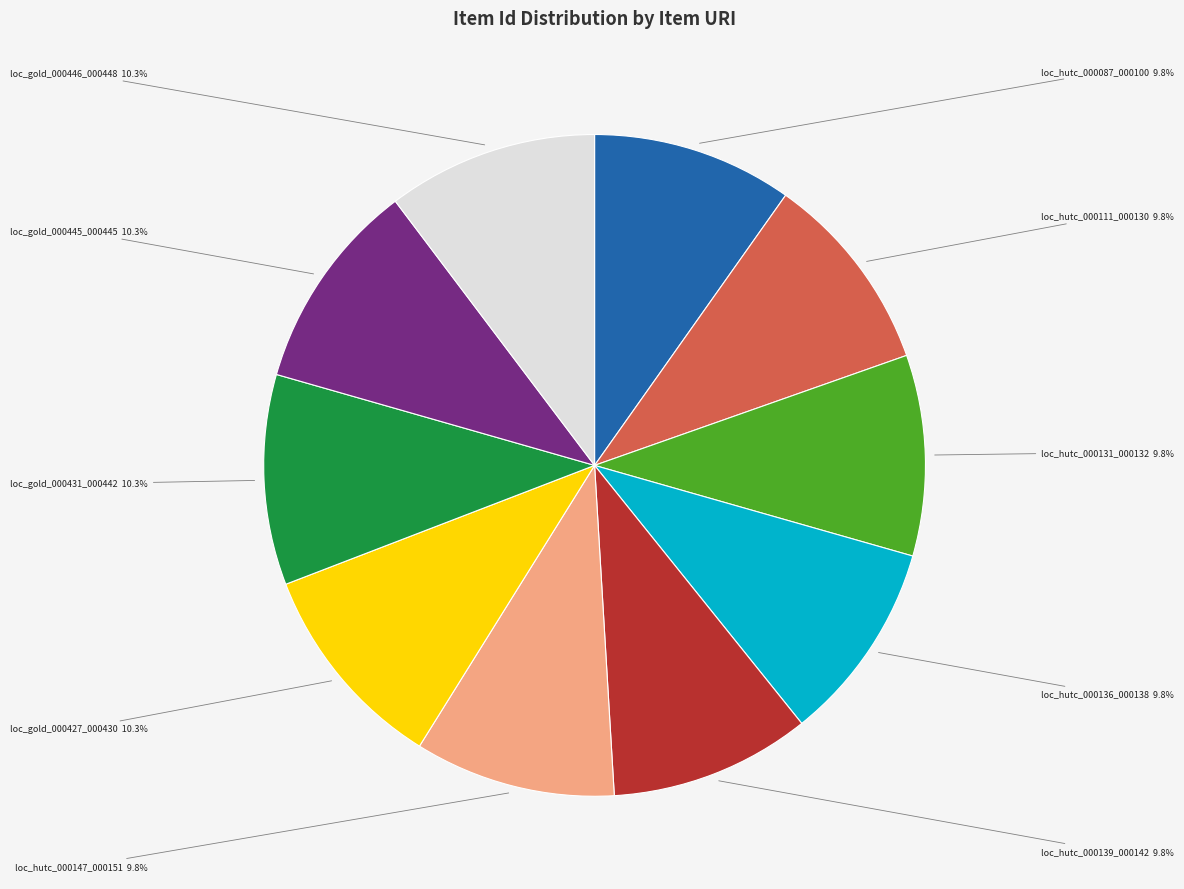

Is there any slice that represents more than half of the pie?

No